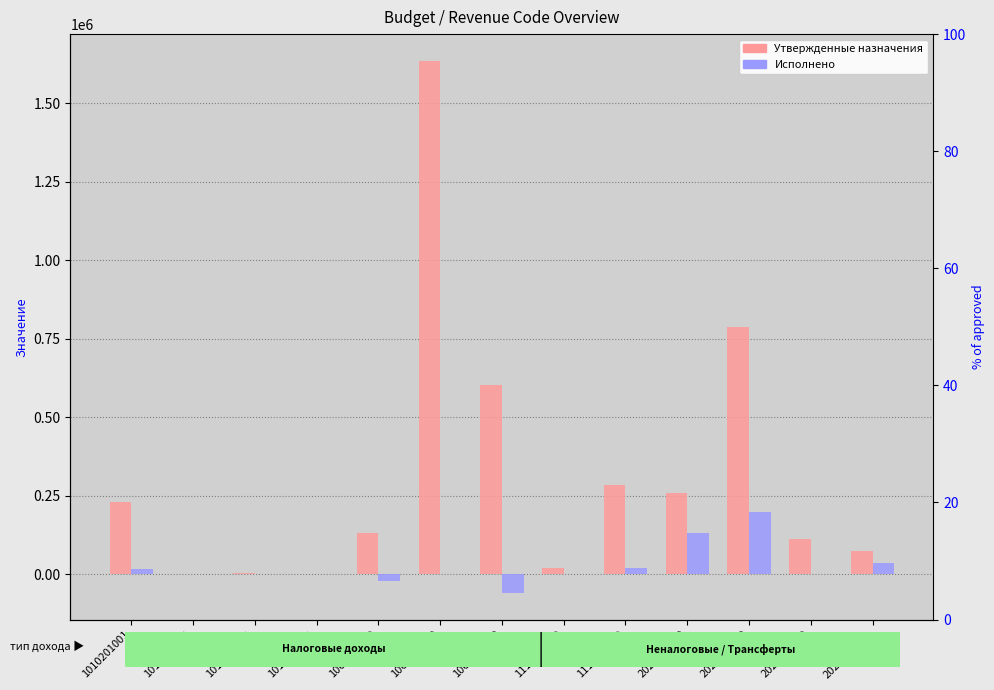

How many values in the Исполнено series are below 0?

3